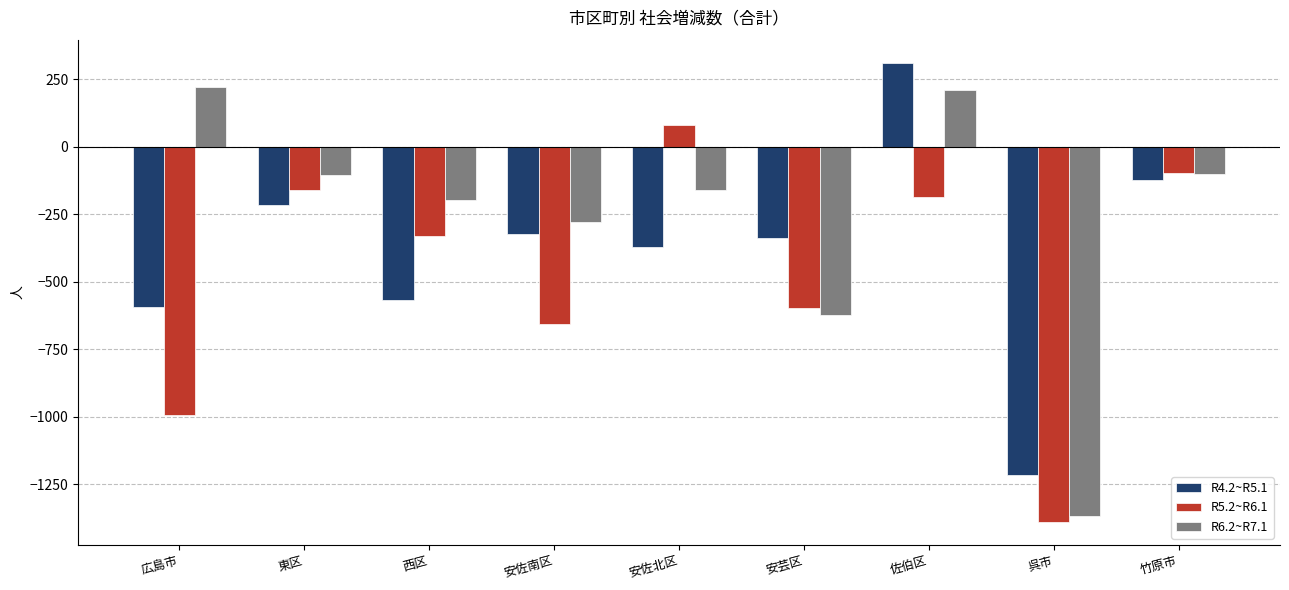

What is the label of the 6th bar from the left?

安芸区